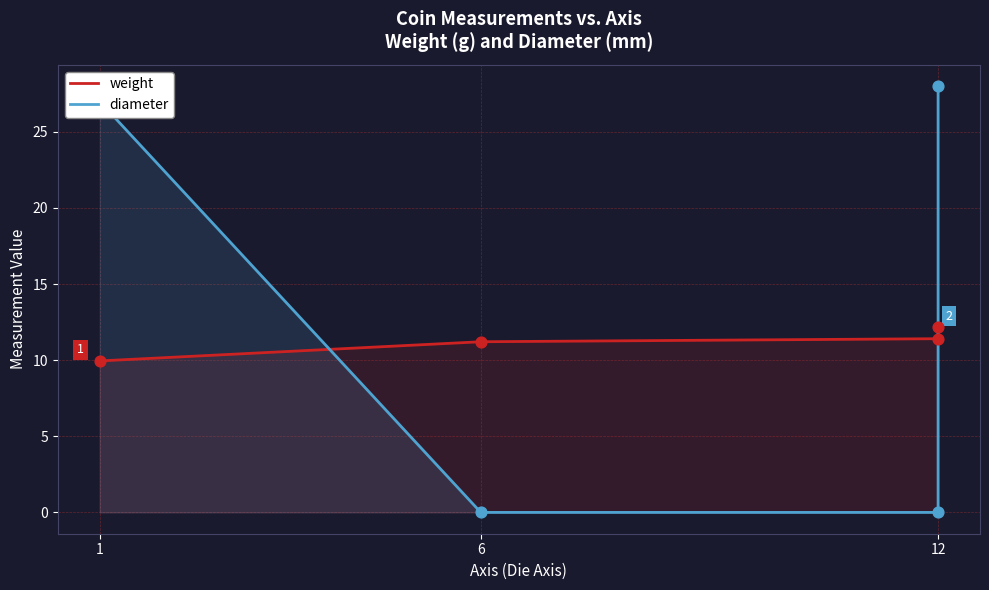

Which series contains the highest Y value?

diameter